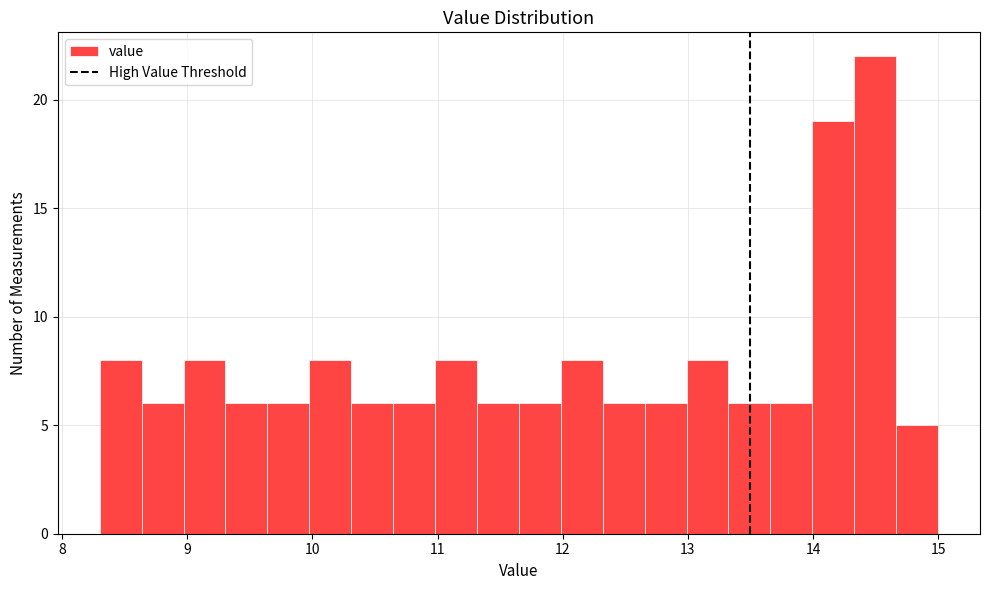

Read against the x-axis, roughly where is the centre of the tallest bar?

14.5